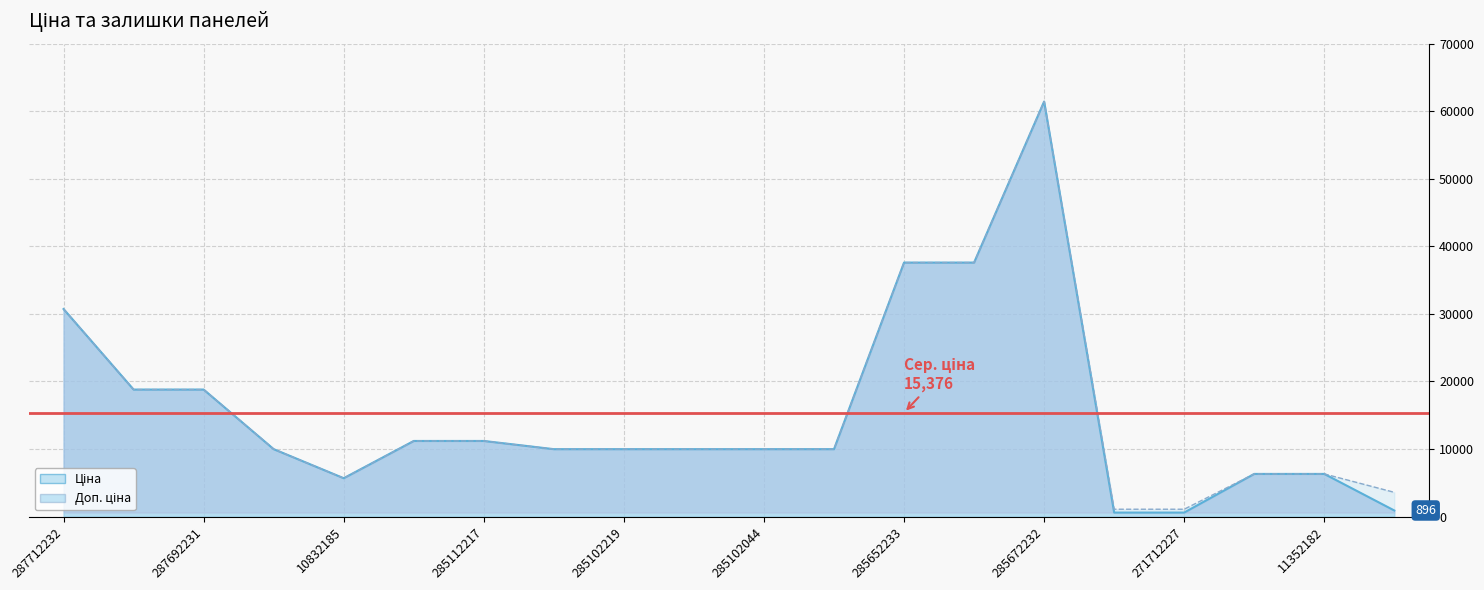

What is the smallest value displayed?

589.9